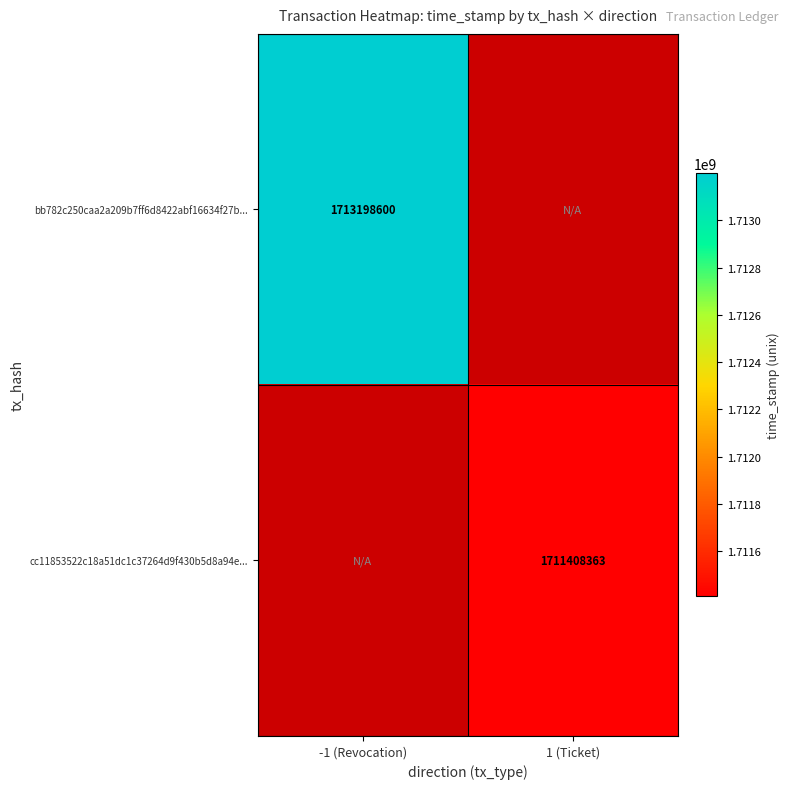

The value of cc11853522c18a51dc1c37264d9f430b5d8a94e... at 1 (Ticket) is 388400946. True or false?

False